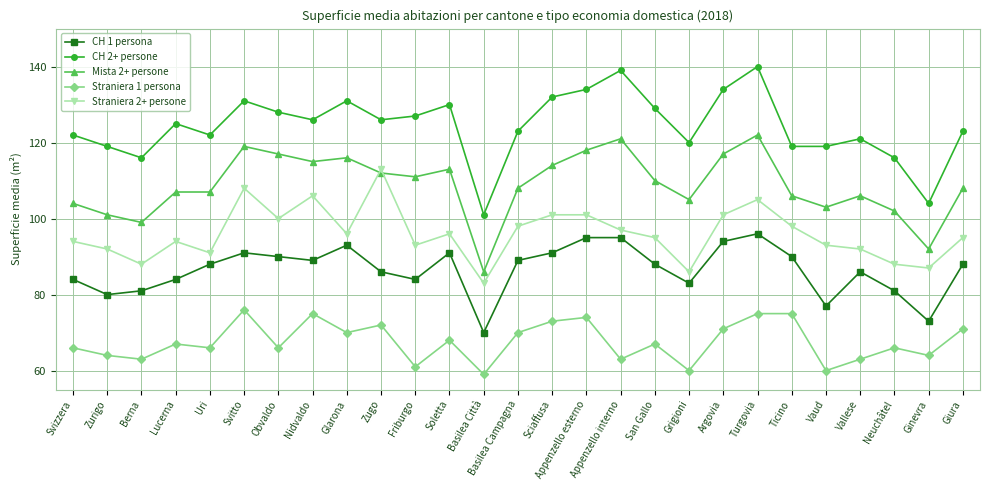

Which label corresponds to the largest value in the chart?

Turgovia